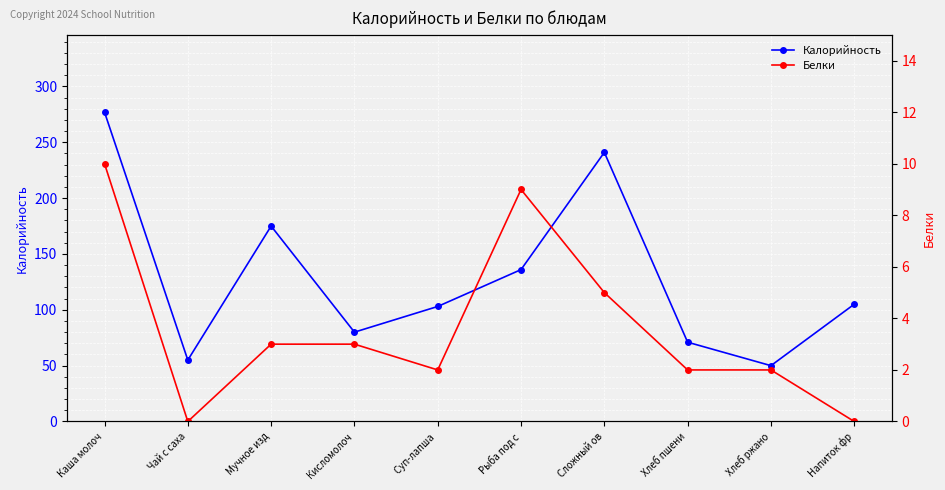

How many lines are shown in the chart?

2